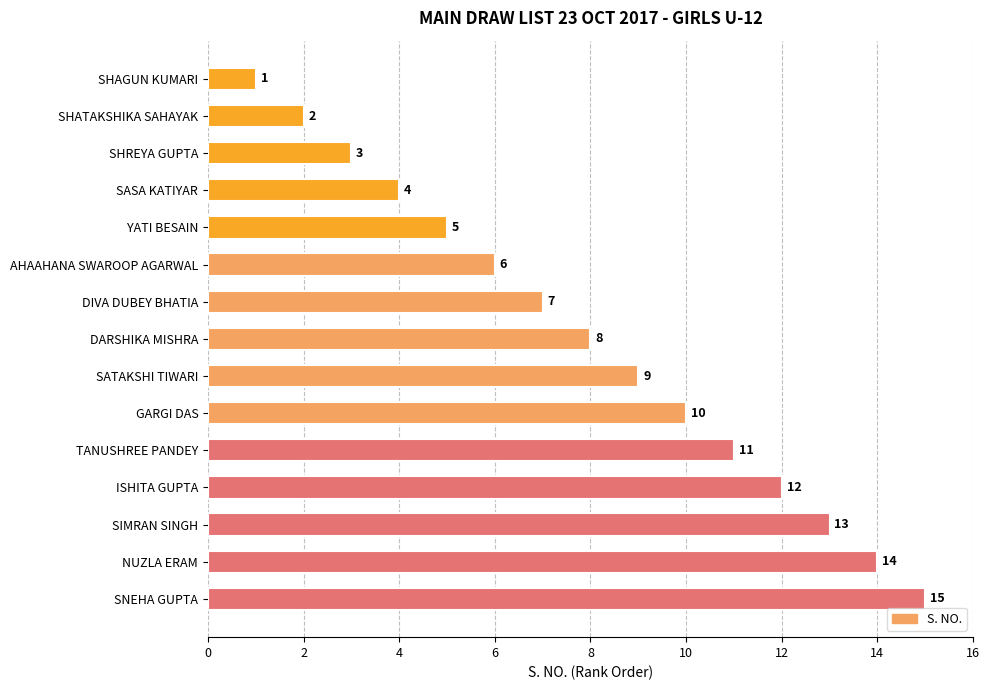

Which has a higher value, ISHITA GUPTA or SNEHA GUPTA?

SNEHA GUPTA